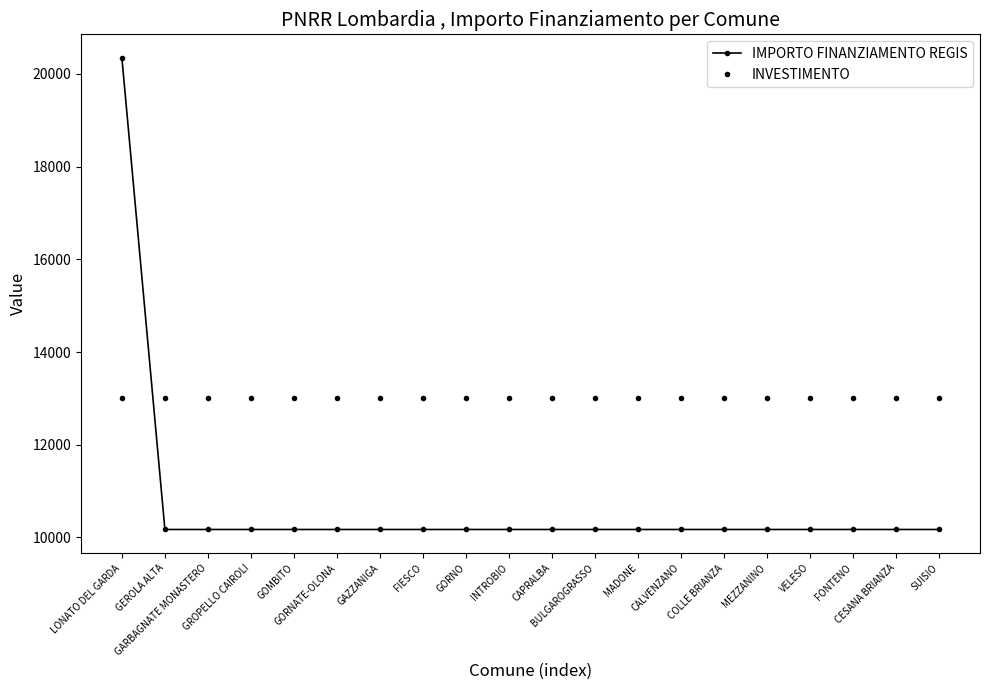

What is the greatest value displayed?

20344